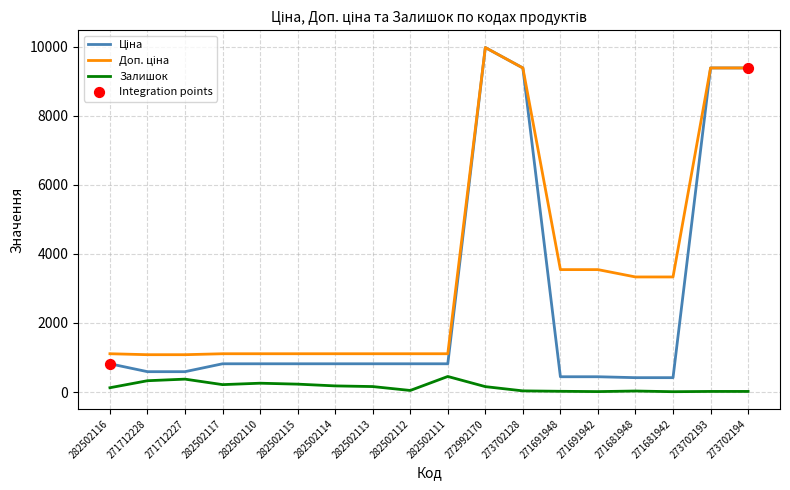

At how many categories does at least one series exceed 9745?

1